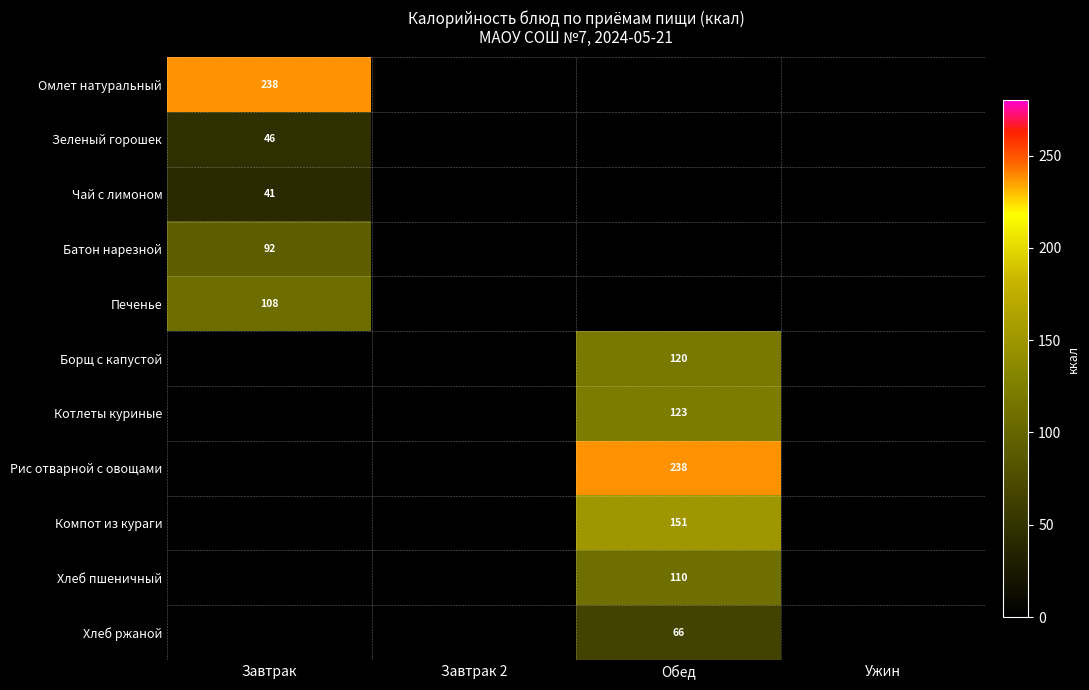

The value of Борщ с капустой at Обед is 26. True or false?

False